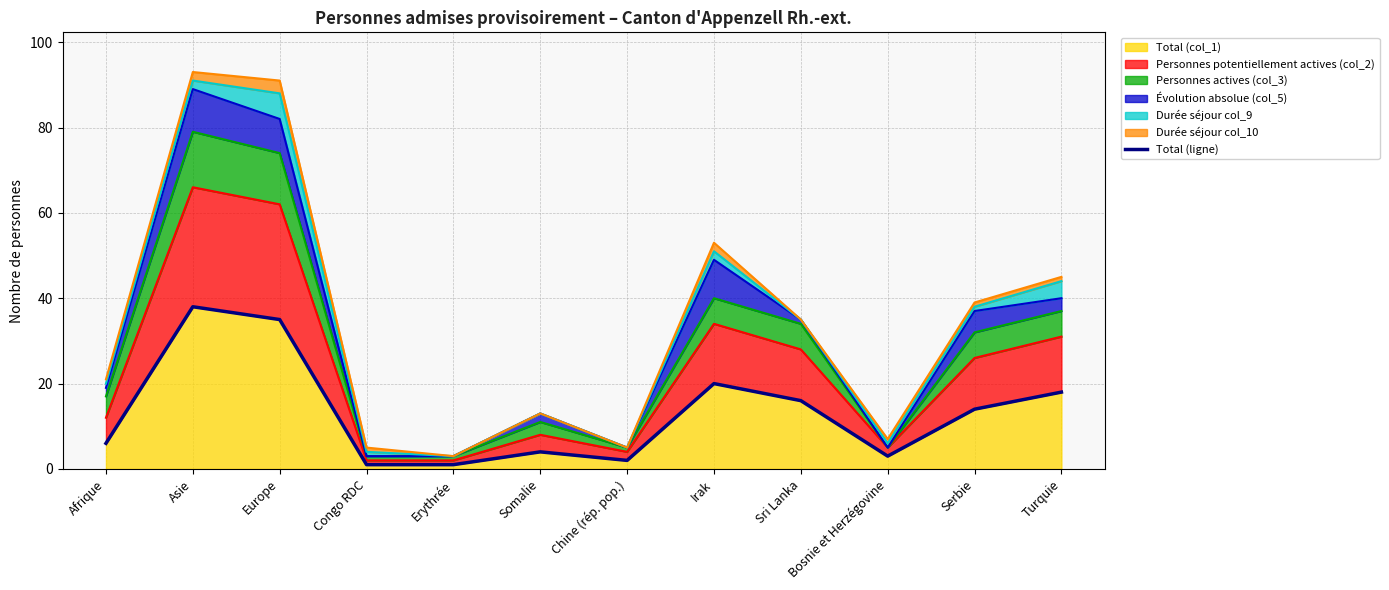

List the labels in order of value, largest first.

Asie, Europe, Irak, Turquie, Sri Lanka, Serbie, Afrique, Somalie, Bosnie et Herzégovine, Chine (rép. pop.), Congo RDC, Erythrée